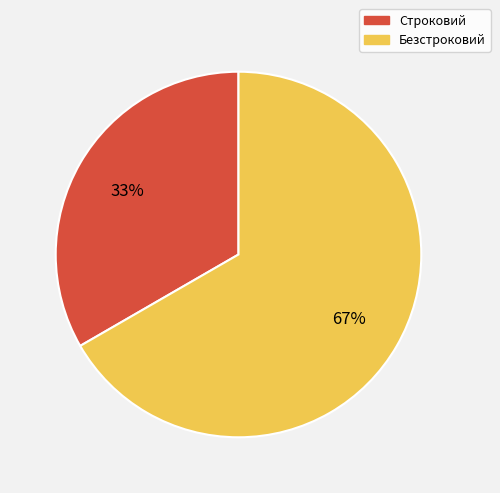

To the nearest percent, what percentage of the pie is Безстроковий?

67%